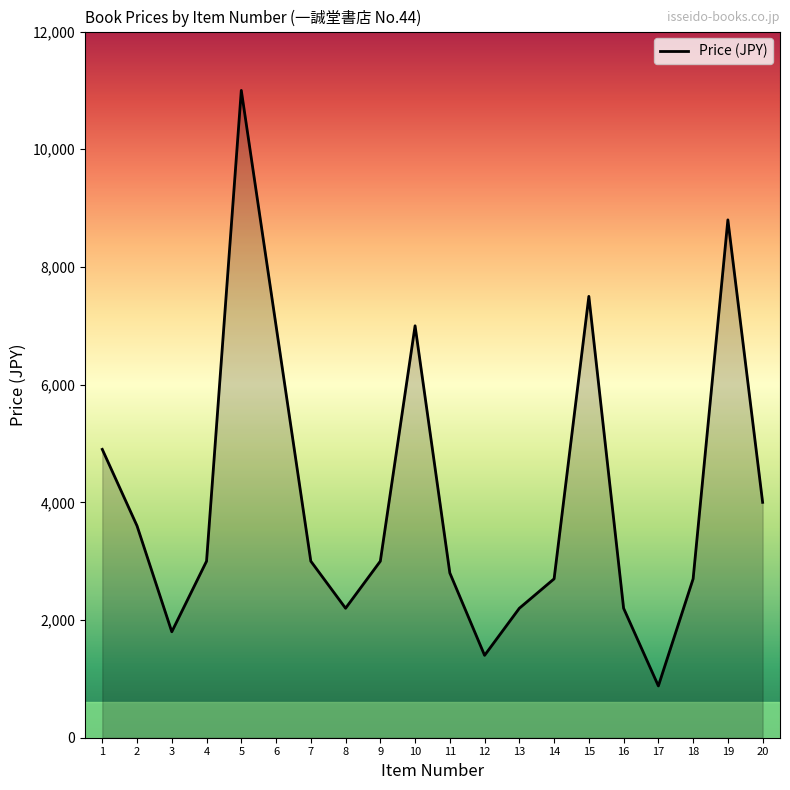

The value at 3 is 492. True or false?

False